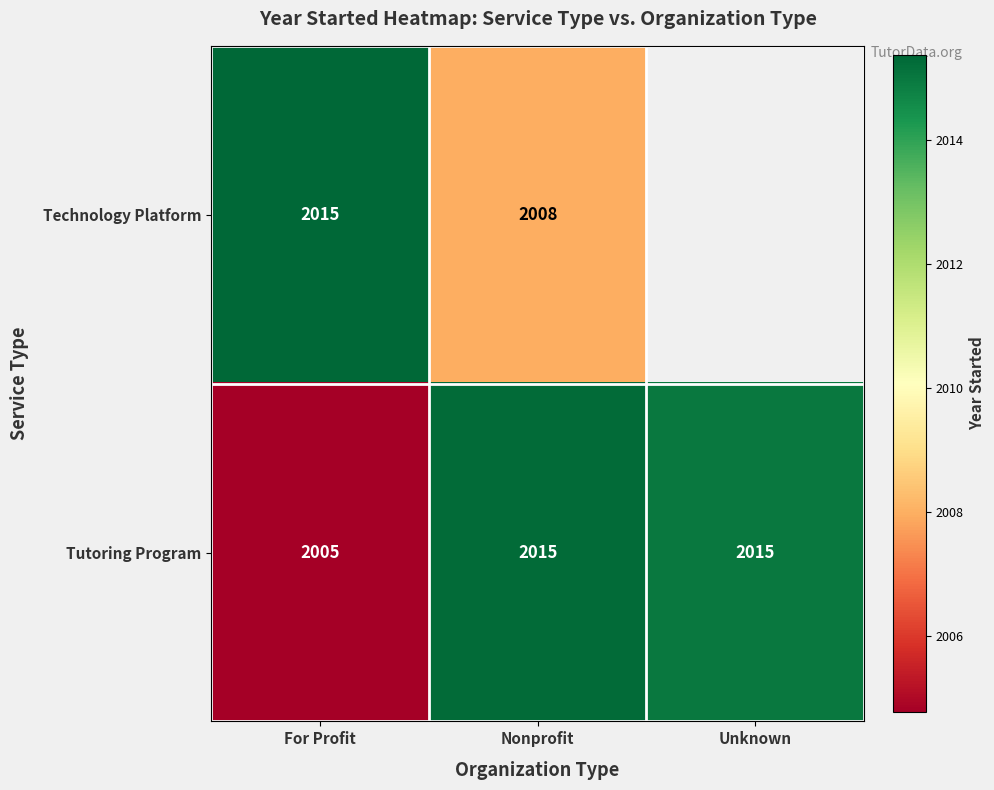

Which series changed the most between For Profit and Nonprofit?

Tutoring Program